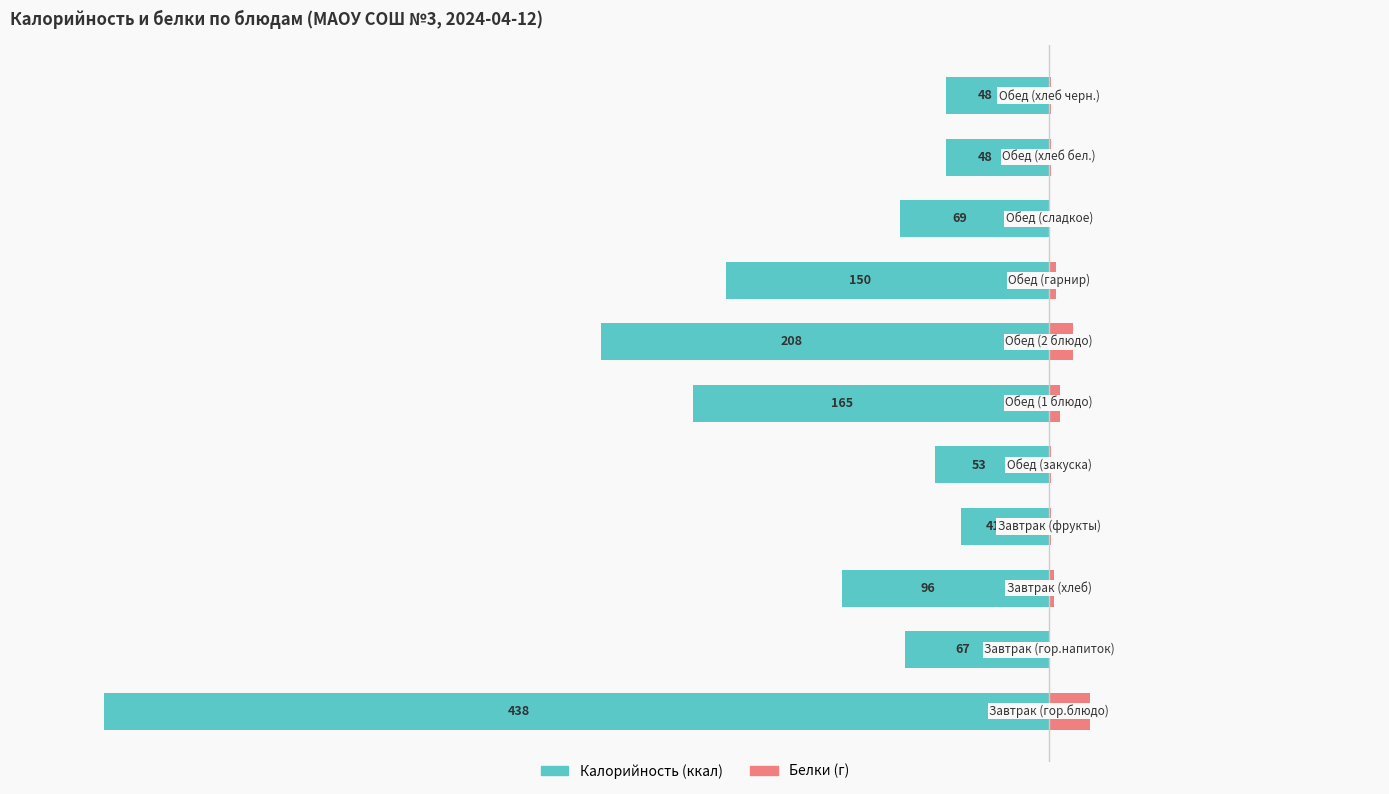

At how many categories does at least one series exceed -24?

11